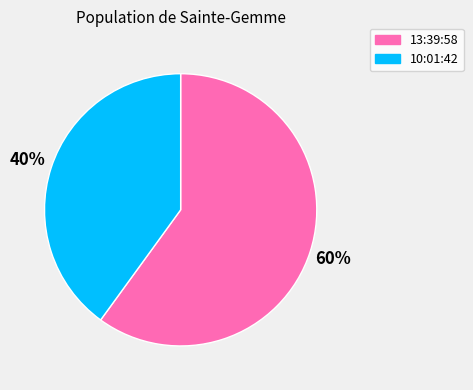

Which slice is the smallest?

10:01:42